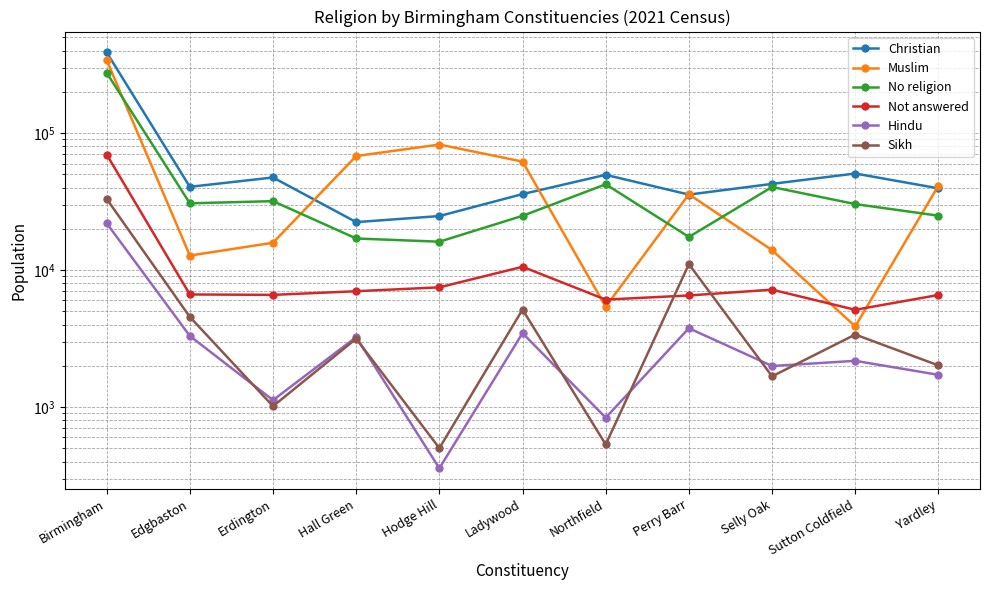

What is the difference between the highest and lowest values at Perry Barr?

32032